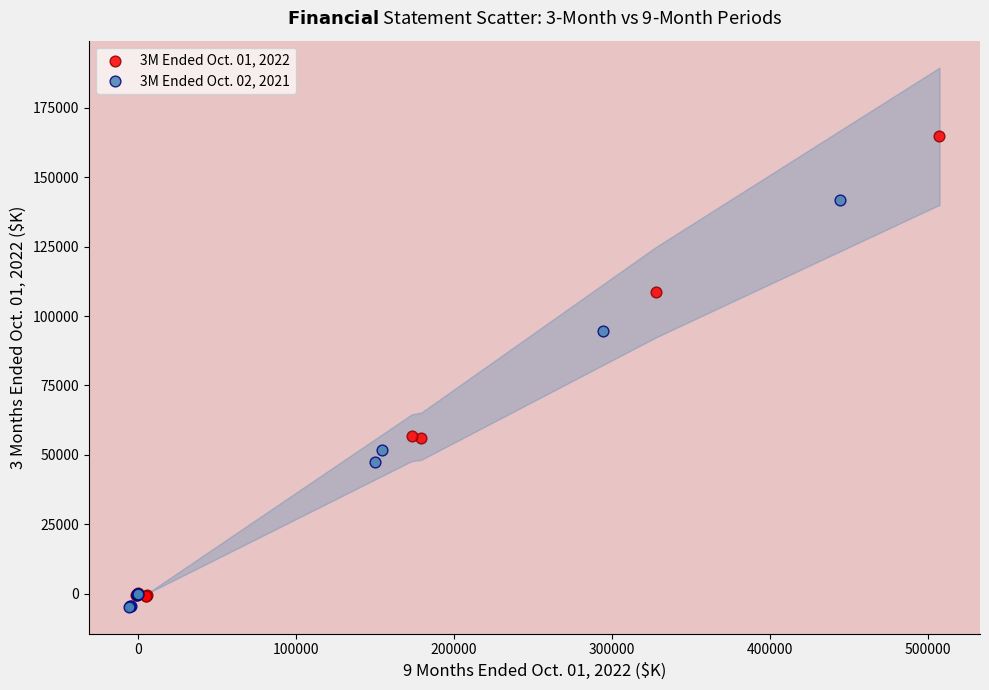

Which series reaches the maximum Y coordinate?

3M Ended Oct. 01, 2022